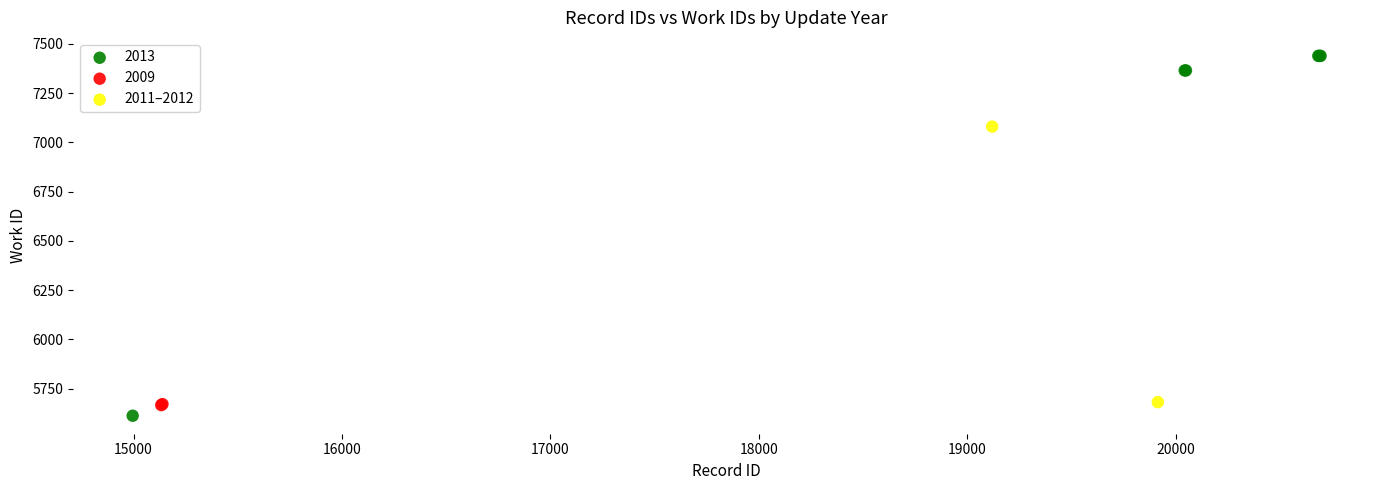

What are all the series names shown in the legend?

2013, 2009, 2011–2012